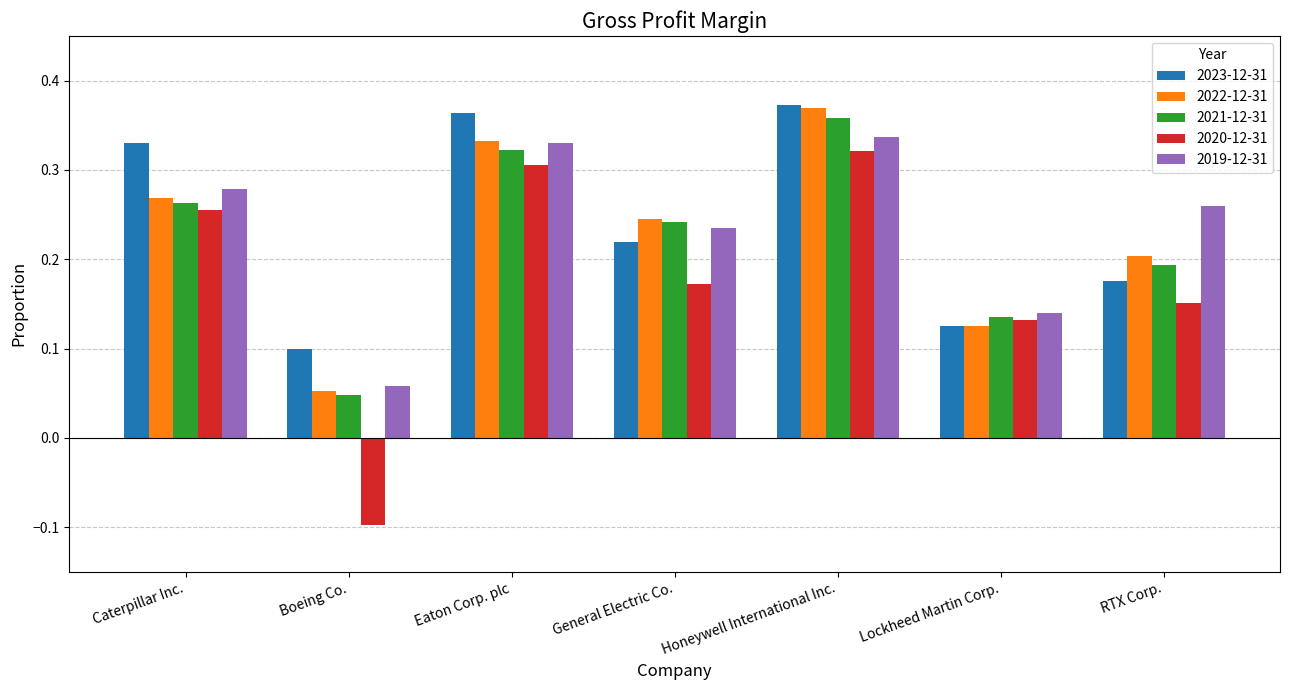

Which label corresponds to the smallest value in the chart?

Boeing Co.